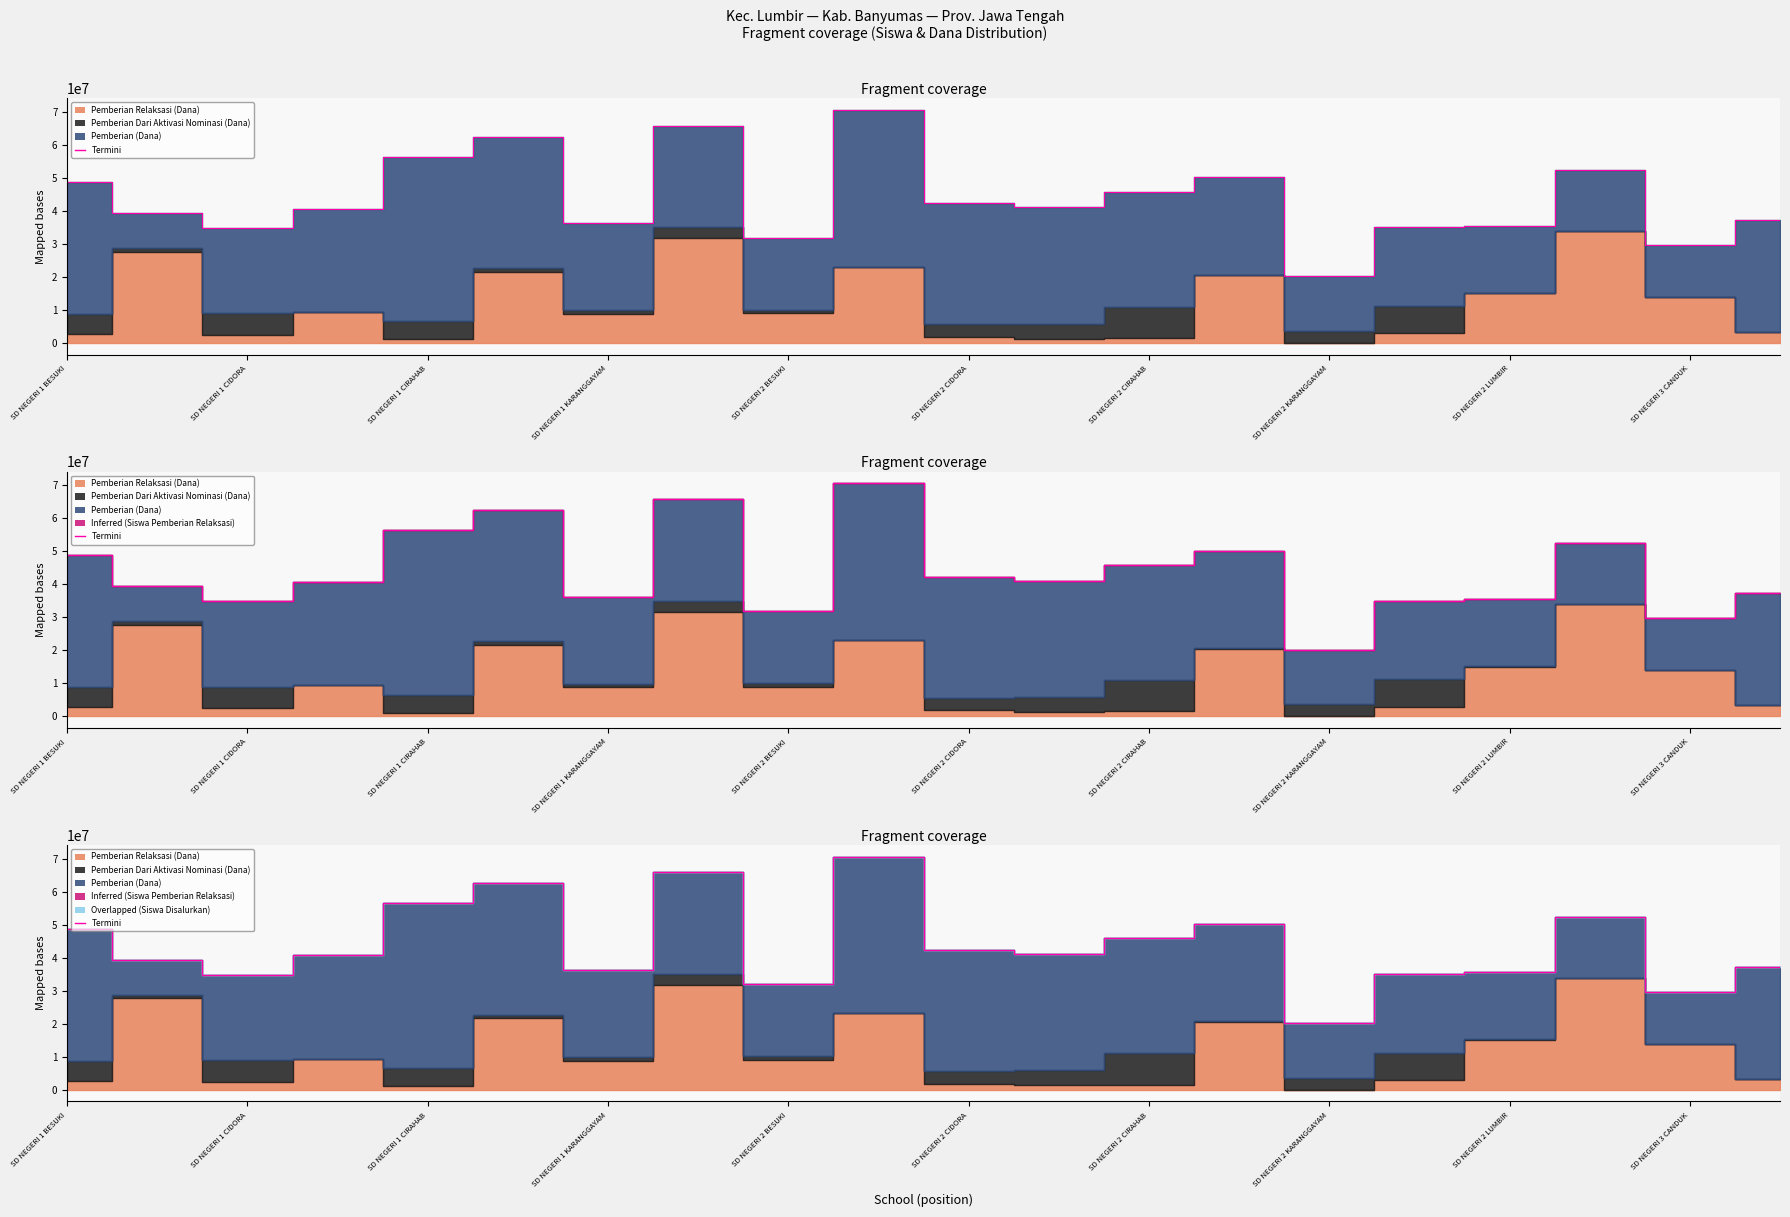

How many values are below 41175105?

10